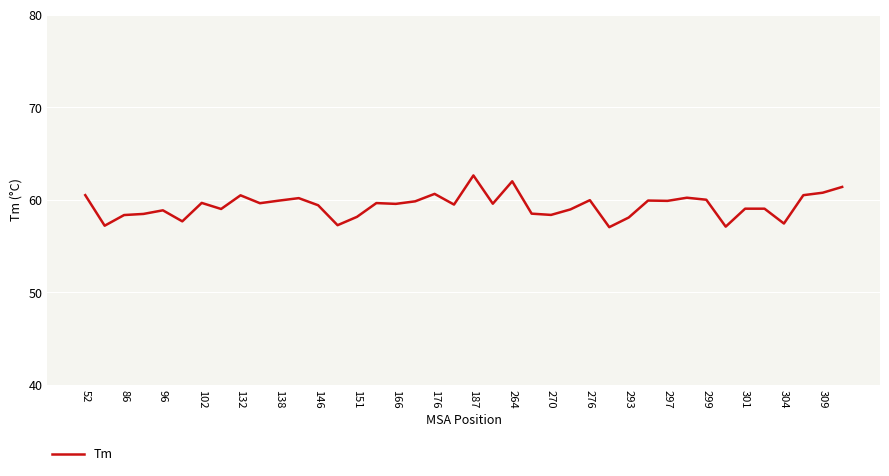

What is the greatest value displayed?

62.6